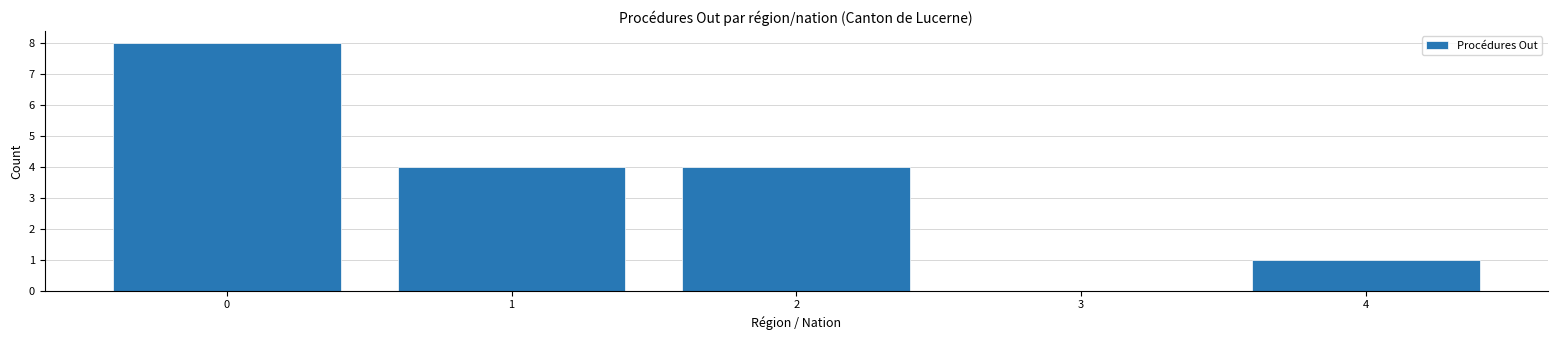

Reading left to right, what are all the values shown in this chart?

0=8	1=4	2=4	3=0	4=1